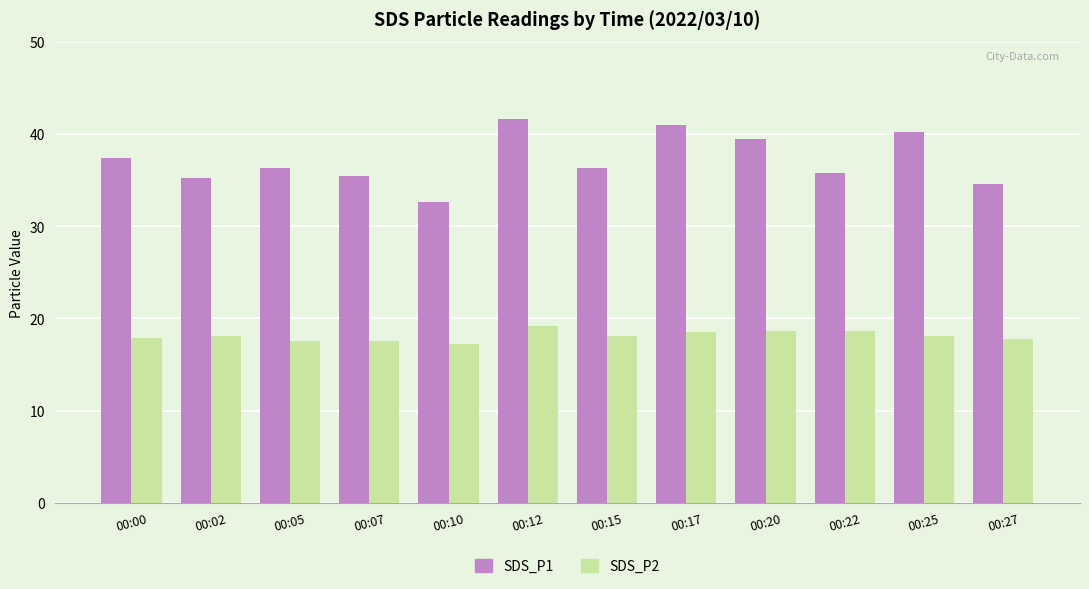

At which category does the chart reach its peak across all series?

00:12